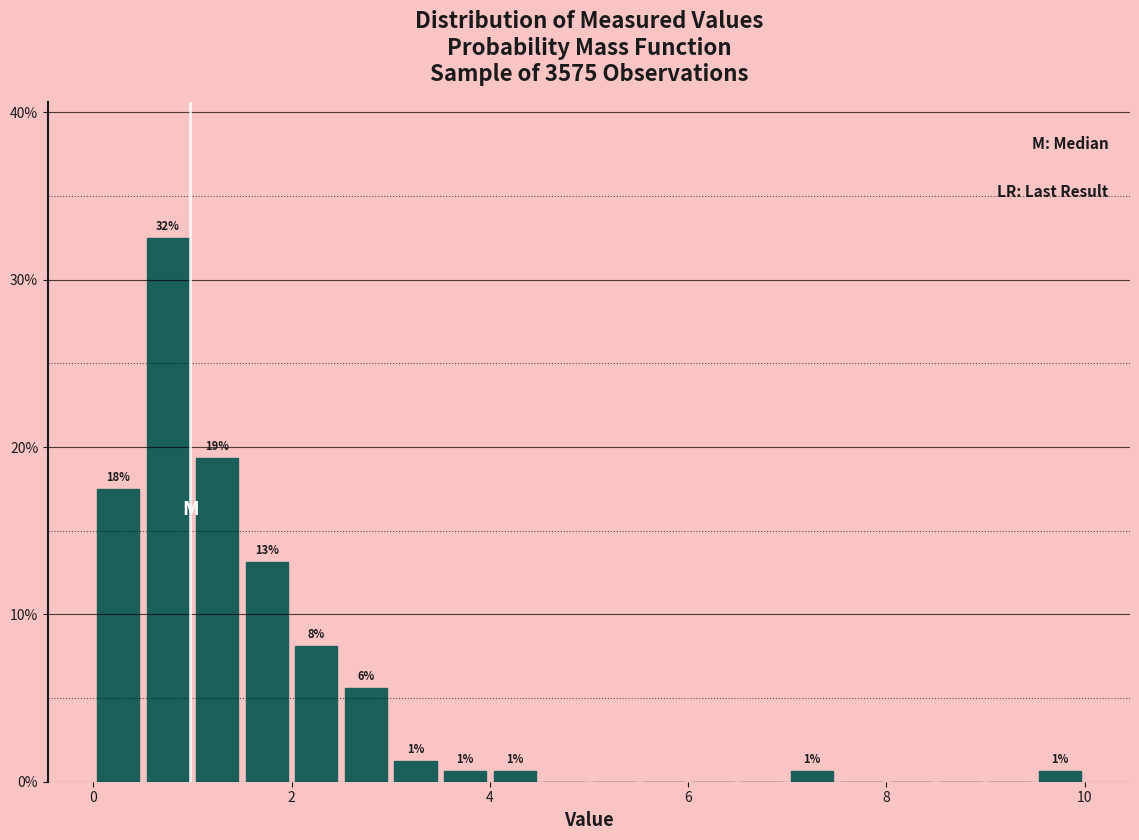

Read against the x-axis, roughly where is the centre of the tallest bar?

0.8